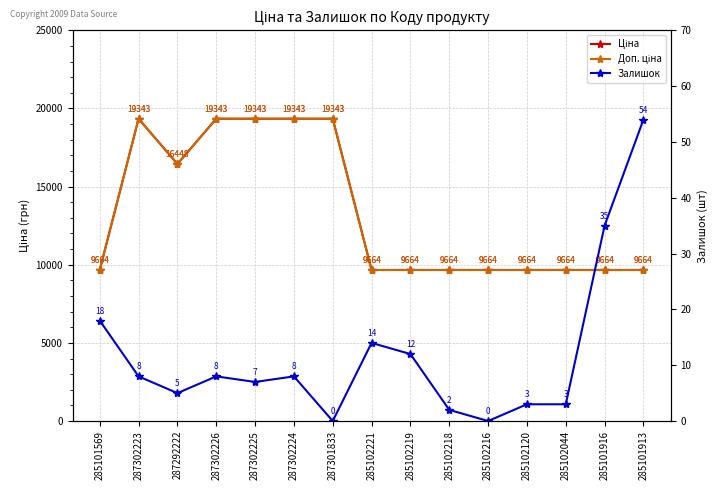

True or false: Ціна and Доп. ціна intersect in this chart.

False